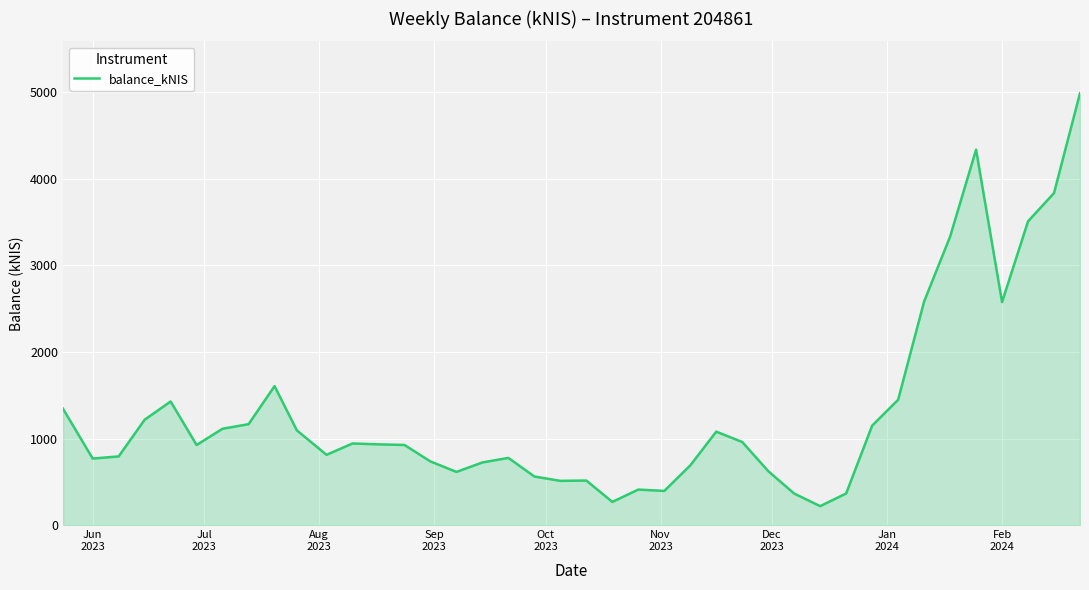

What is the difference between the maximum and second lowest values?

4715.6